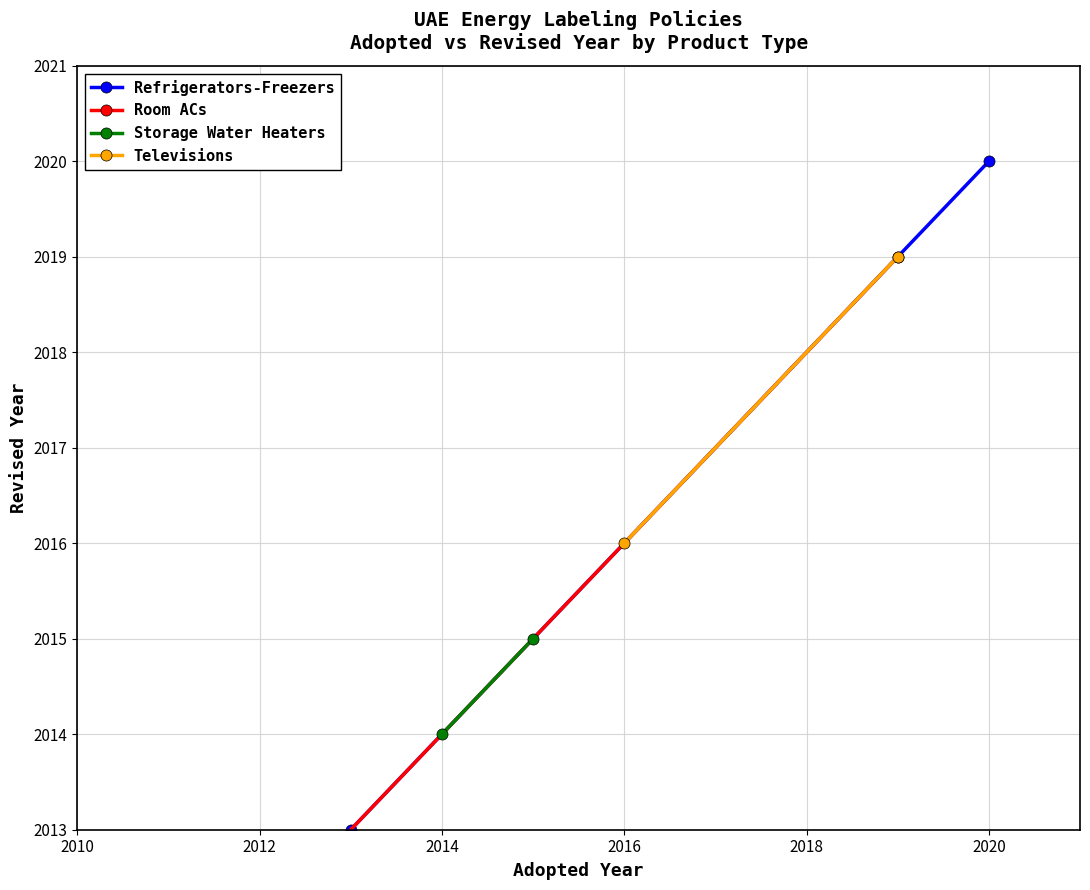

What is the value of the Storage Water Heaters point at the 1st from the left?

2014